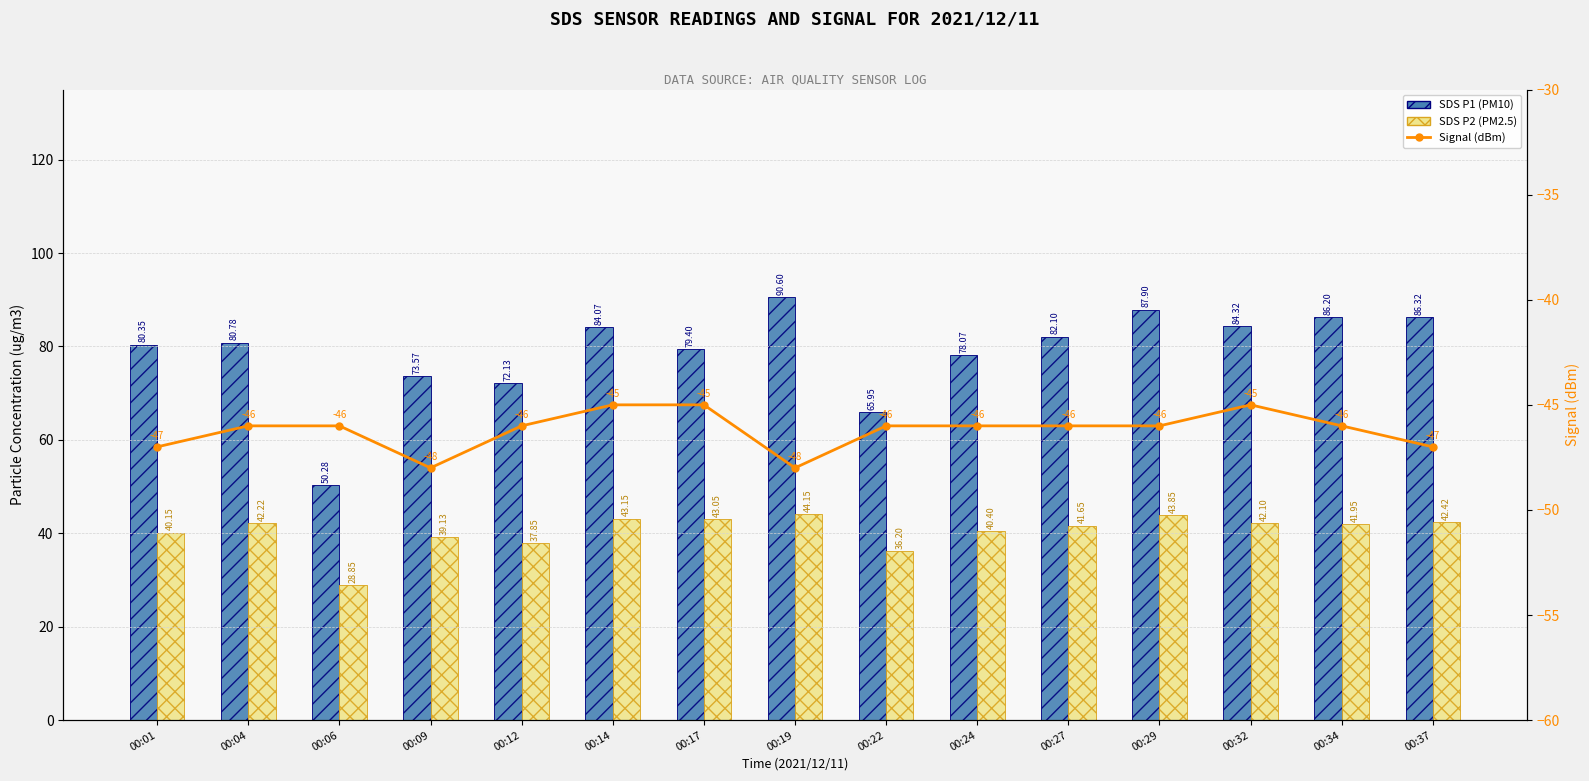

What is the difference between the second highest and second lowest values in the SDS P1 (PM10) series?

22.0